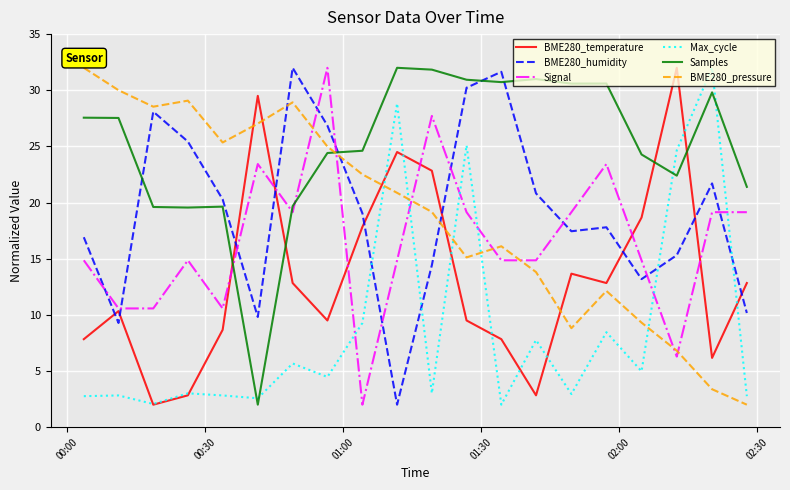

What is the greatest value displayed?

32.0